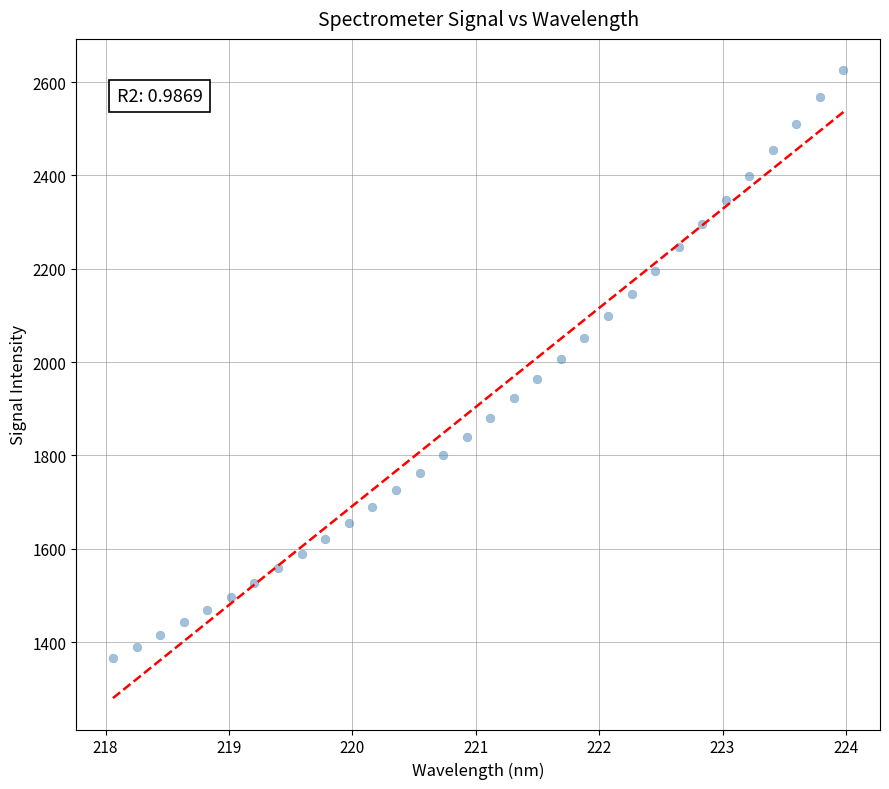

What is the range of X values (max minus min)?

5.9